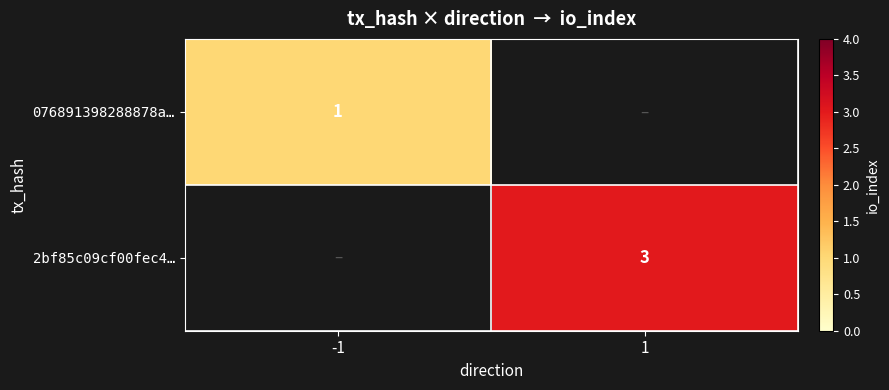

What is the minimum value shown in the chart?

1.0